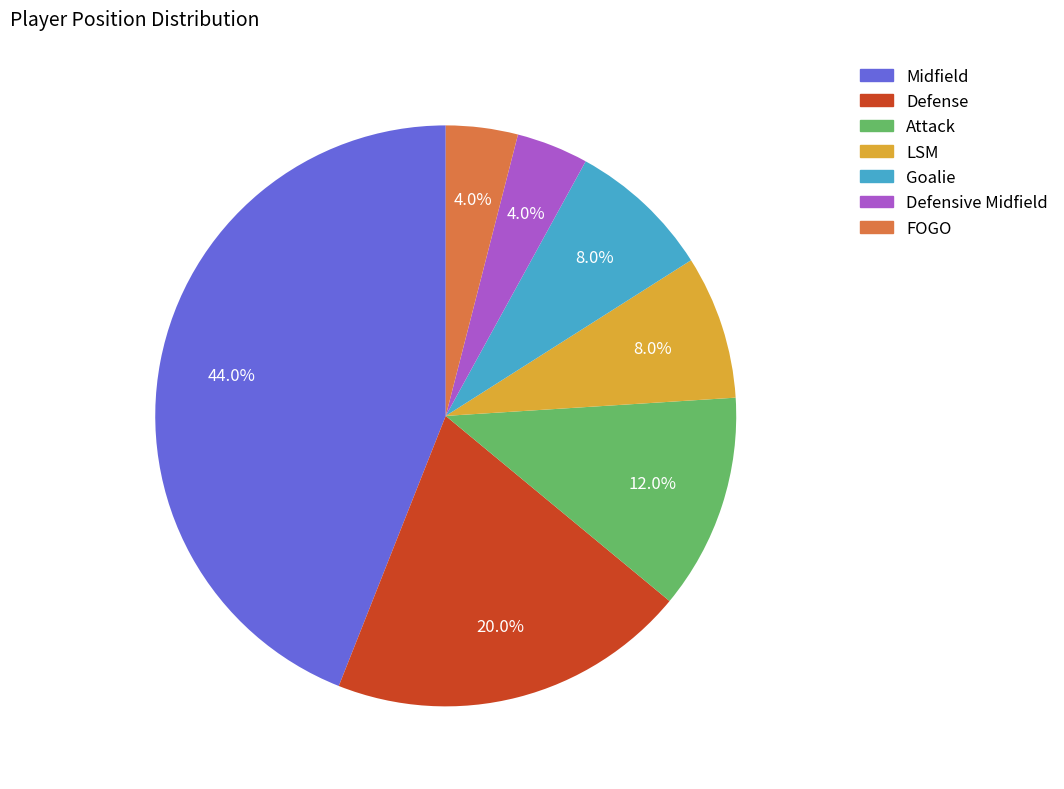

Is it true that Midfield is 50% of the pie?

False